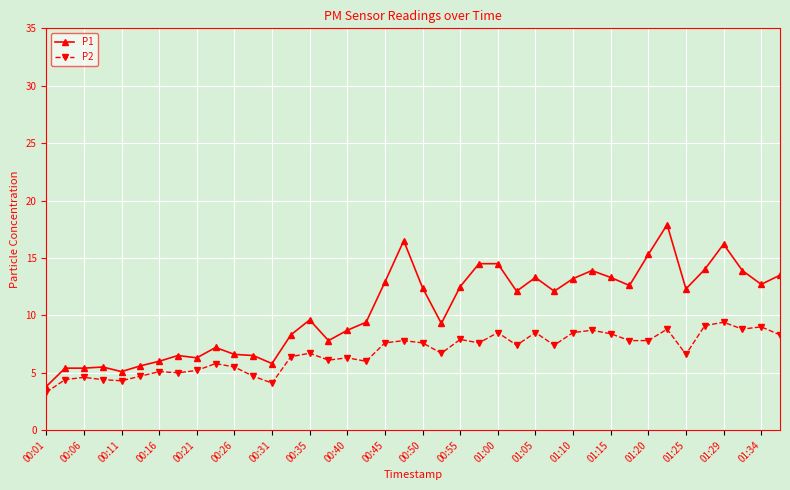

True or false: P1 and P2 intersect in this chart.

False